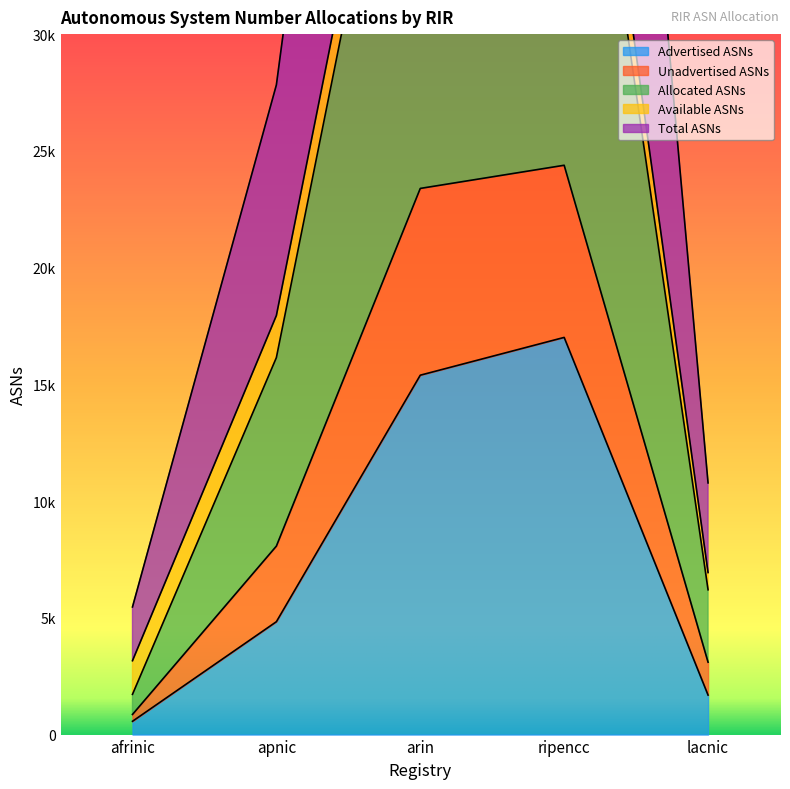

How many values in the Advertised ASNs series are below 4834?

2